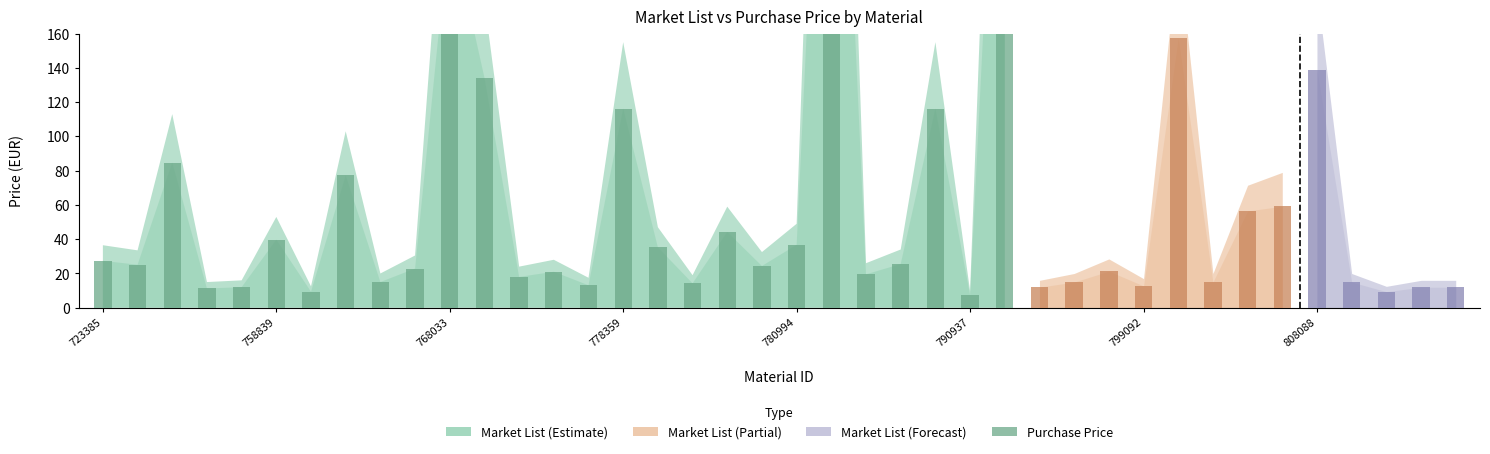

Are the bars horizontal?

No